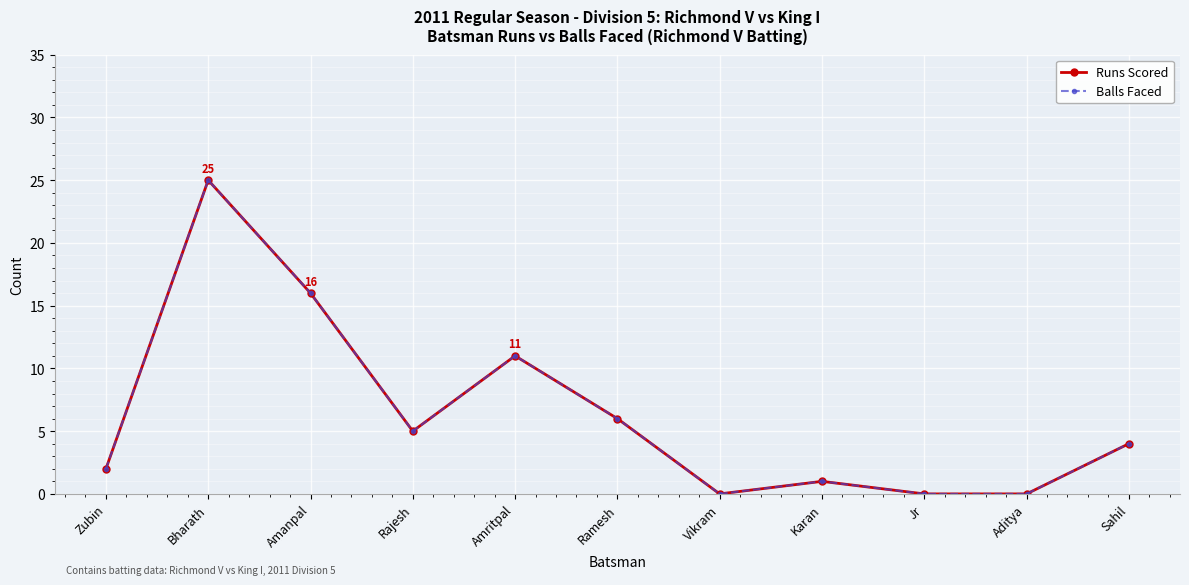

Does the chart have visible grid lines?

Yes